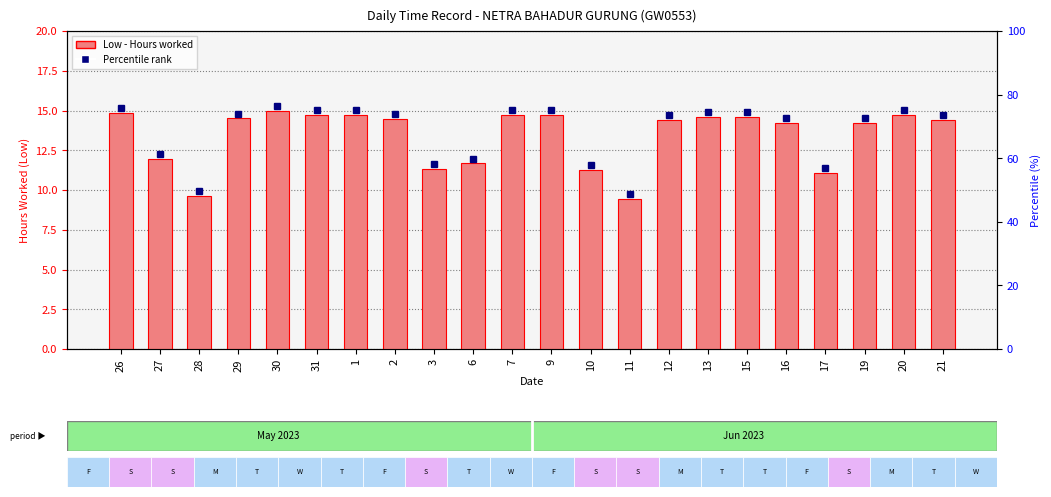

Reading right to left, what are all the values shown in this chart?

14.4	14.7	14.2	11.1	14.2	14.6	14.6	14.4	9.4	11.3	14.7	14.7	11.7	11.3	14.5	14.7	14.7	15.0	14.5	9.6	12.0	14.8